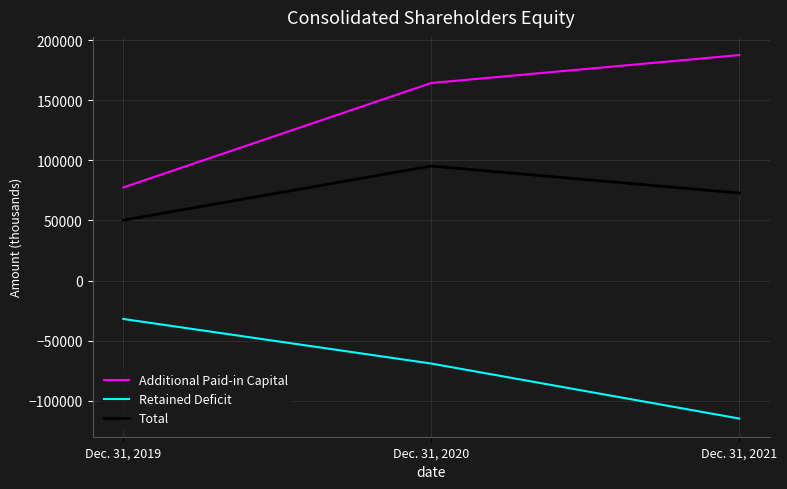

What is the difference between the maximum and minimum values in the Total series?

45057